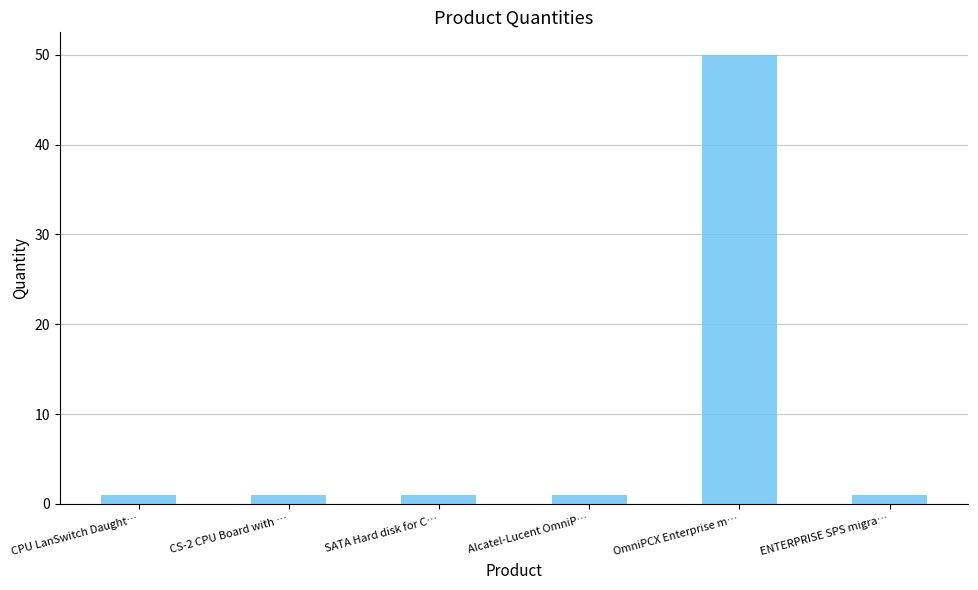

What is the difference between the maximum and minimum values?

49